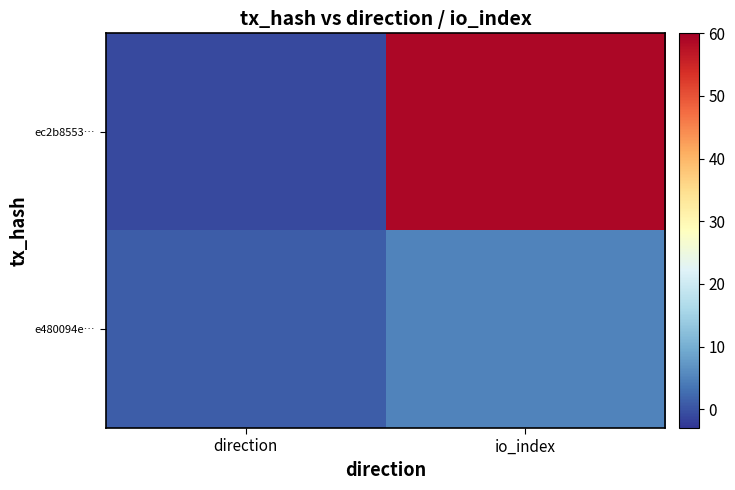

Rank the series at io_index from lowest to highest value.

e480094e…, ec2b8553…